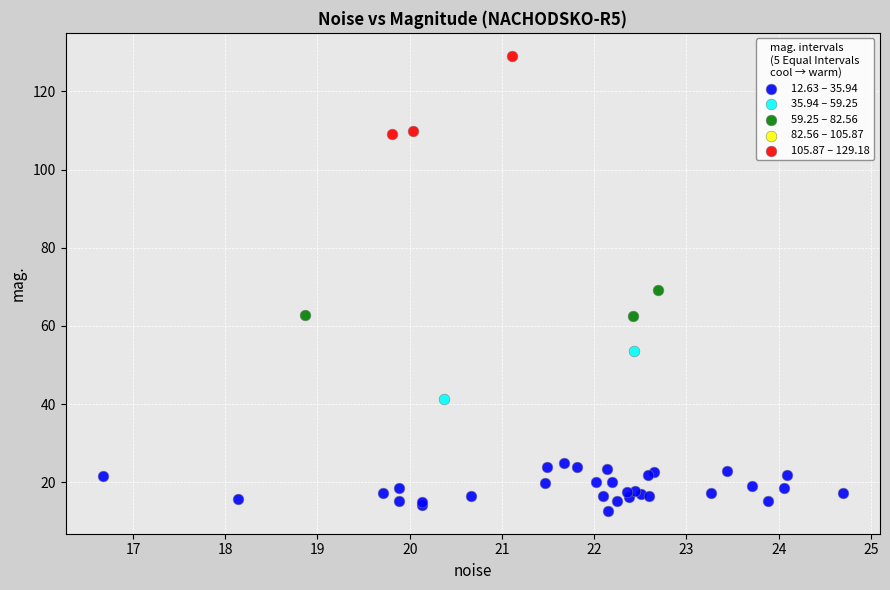

Which series contains the lowest Y value?

12.63 – 35.94